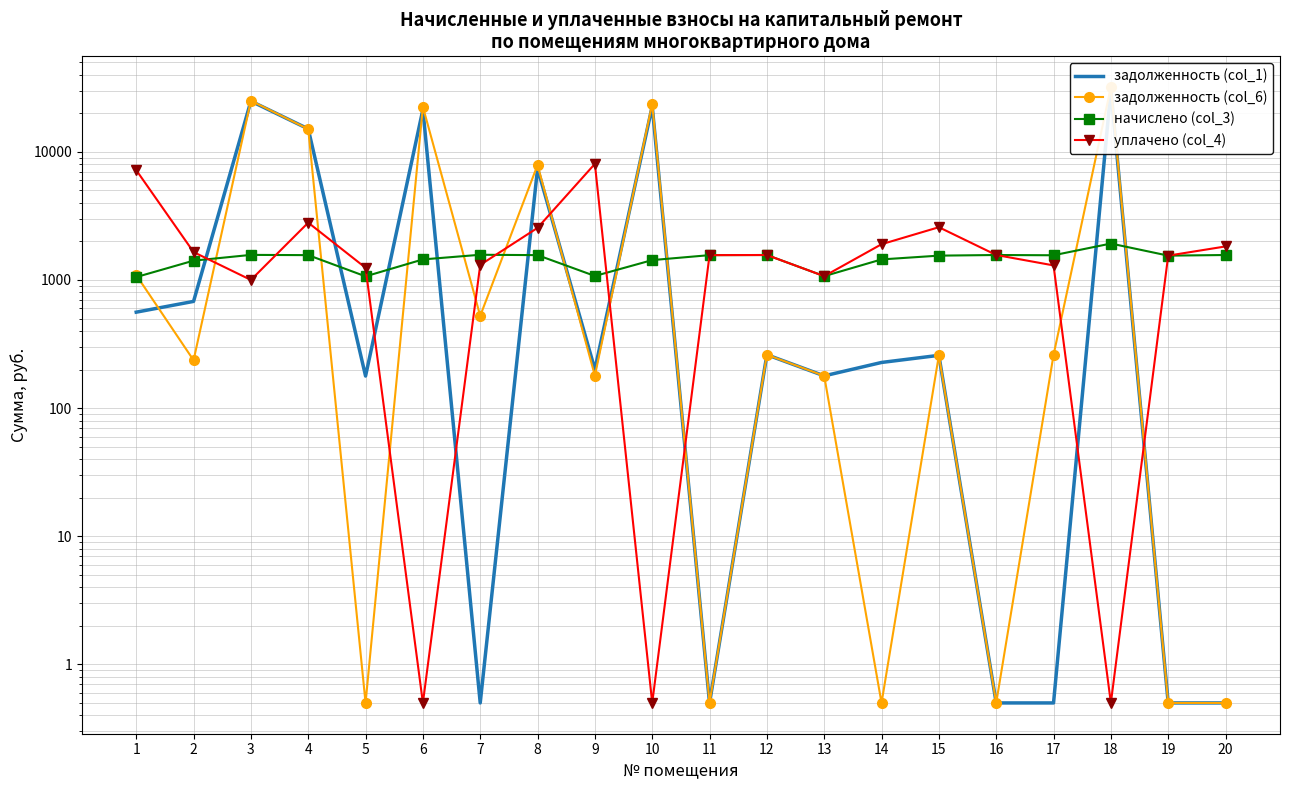

Rank the categories by начислено (col_3) value from lowest to highest.

1, 5, 13, 9, 2, 10, 6, 14, 15, 19, 17, 4, 8, 11, 12, 16, 20, 3, 7, 18